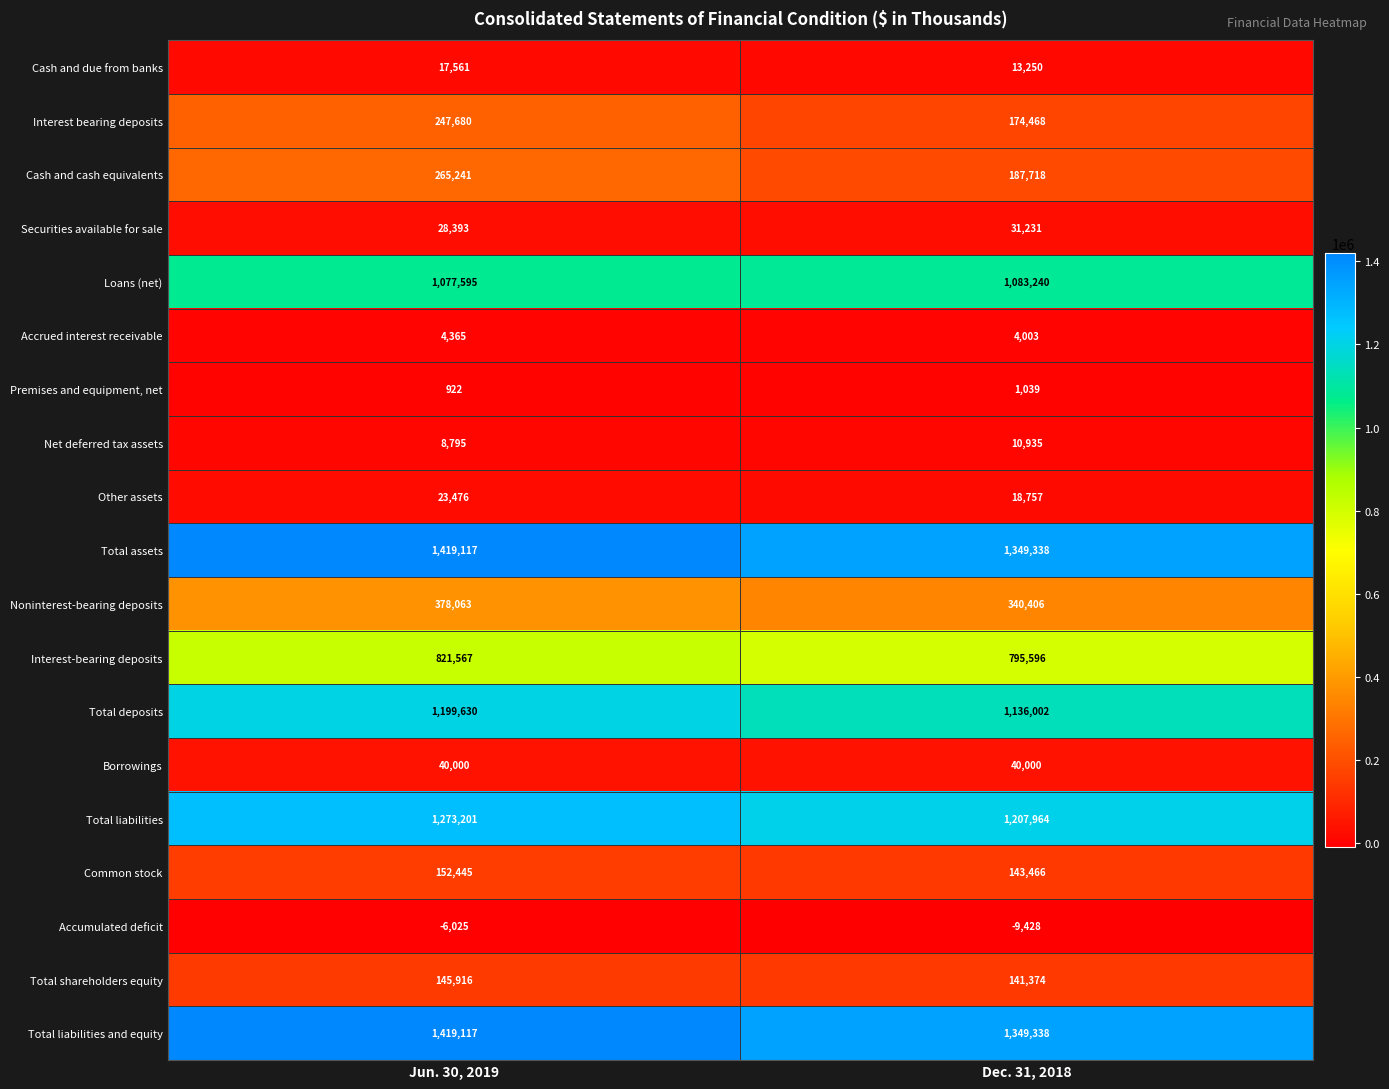

At which category does the chart reach its minimum across all series?

Dec. 31, 2018